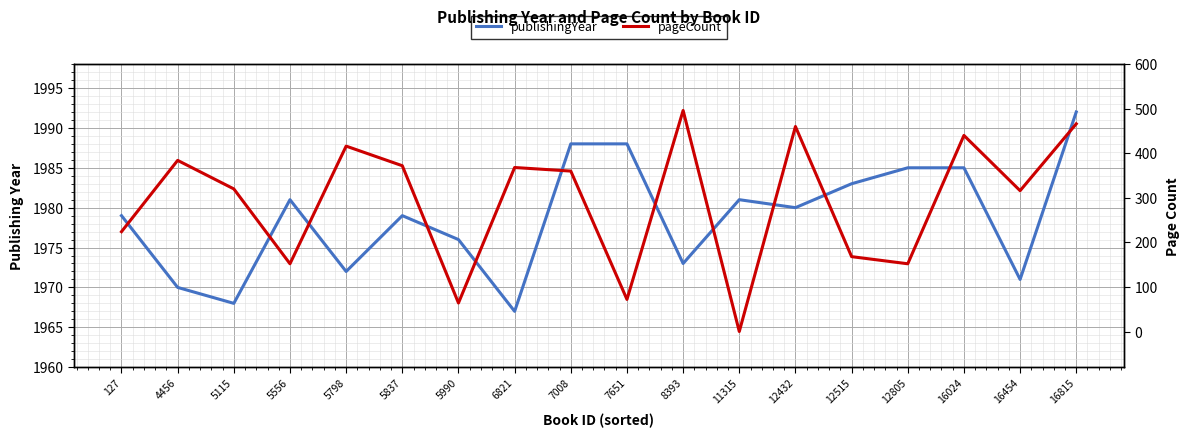

The pageCount series shows 145 at 6821. True or false?

False